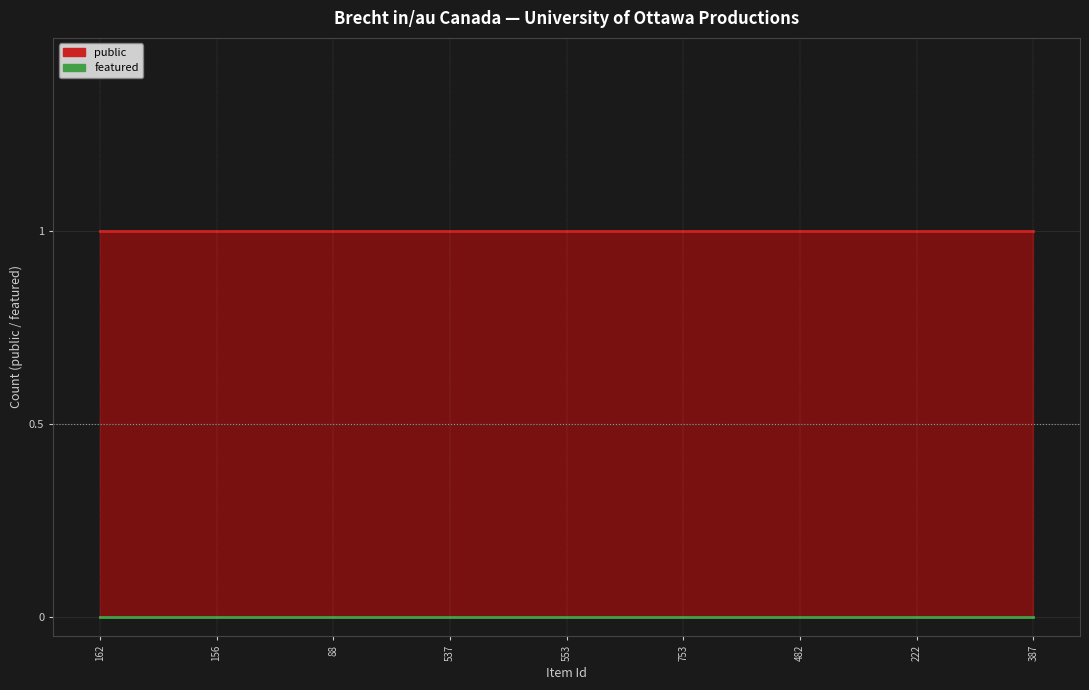

True or false: public has more than 0 interior local peaks.

False